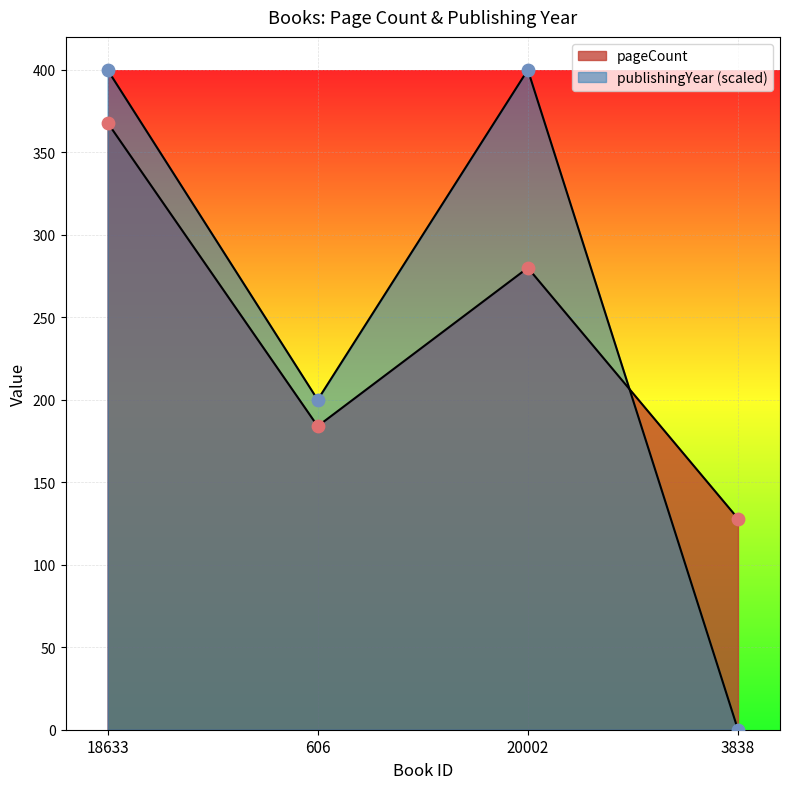

At how many categories does at least one series exceed 48?

4